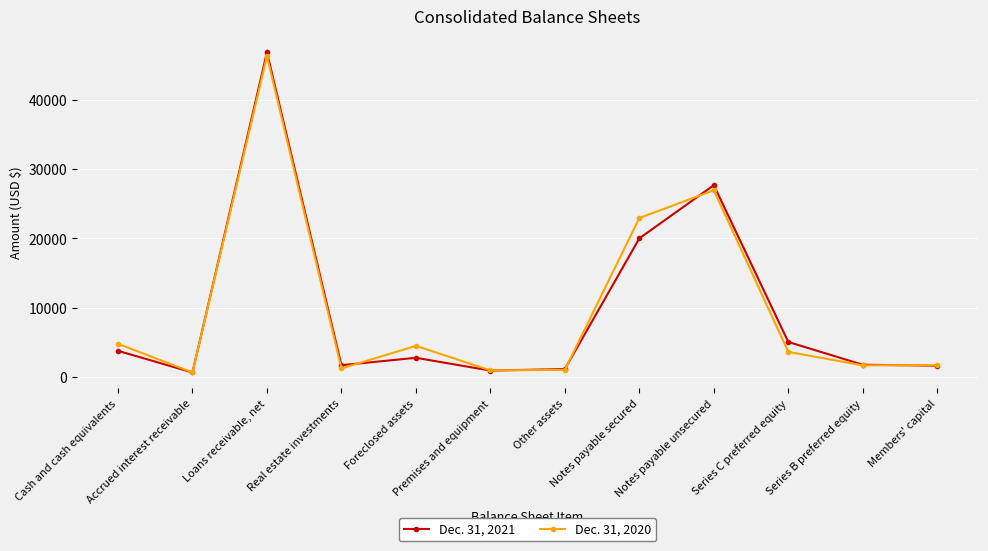

Count the number of categories in the chart.

12